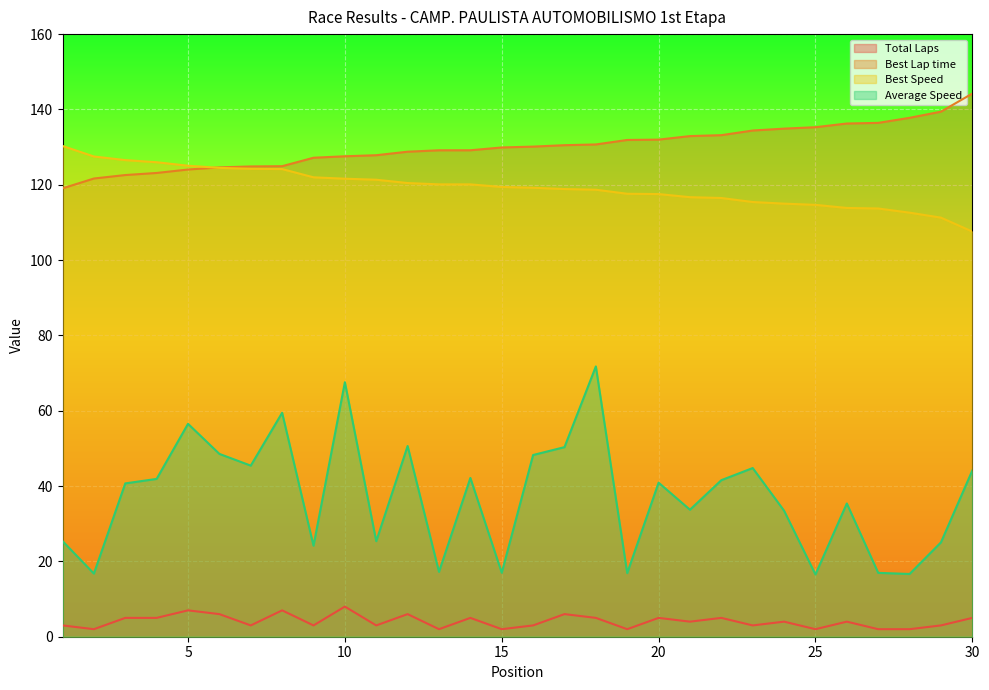

What is the total value across all series at 13?

268.5